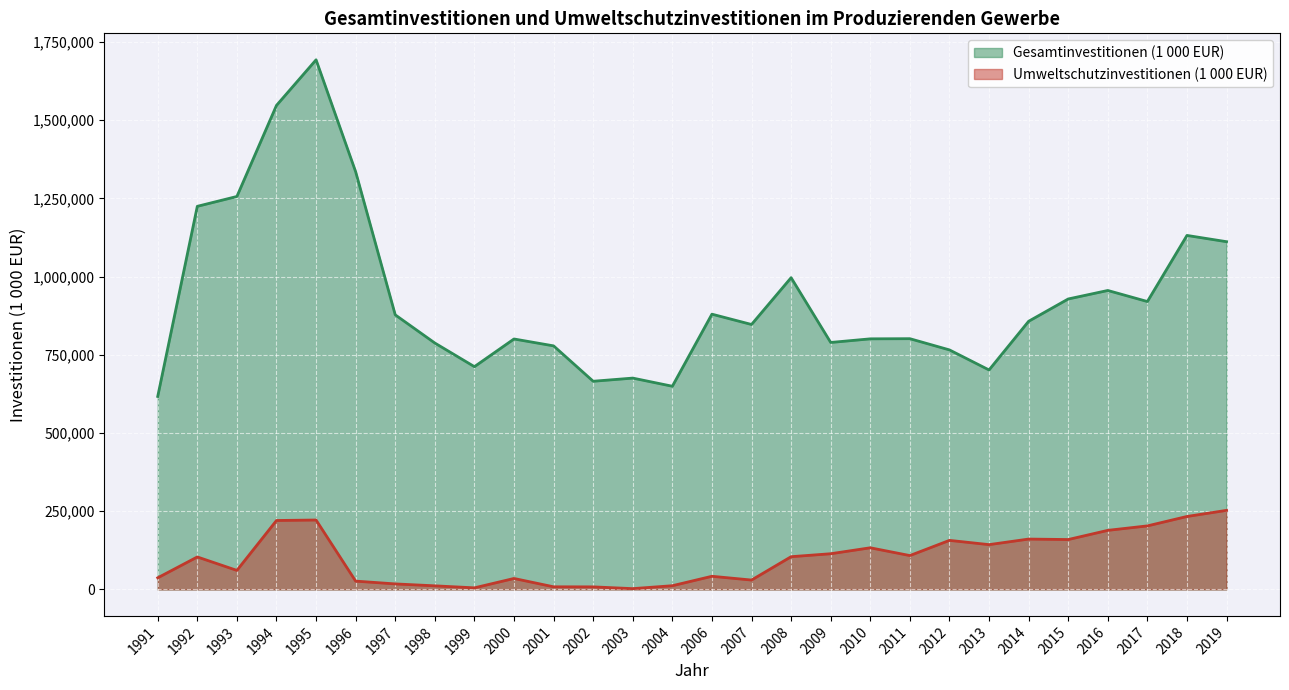

How many series are shown in this chart?

2